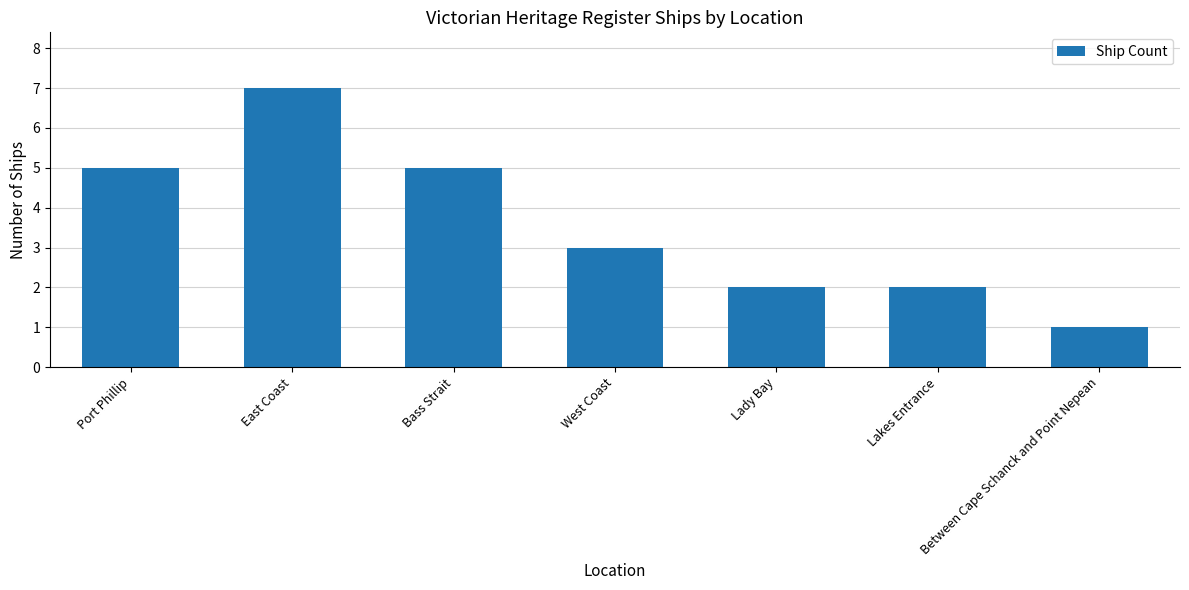

What is the difference between the maximum and second lowest values?

5